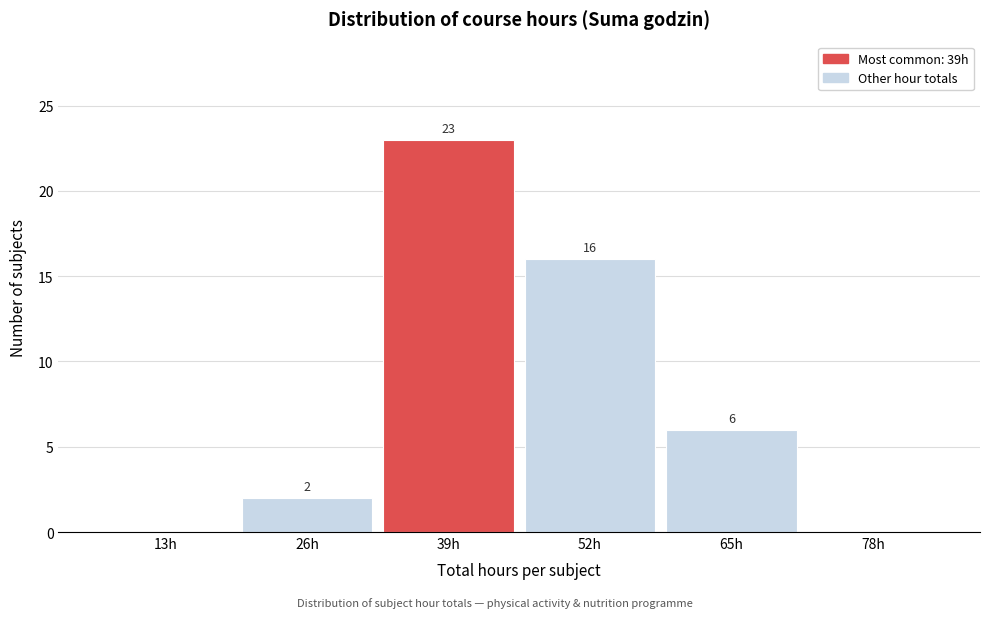

Reading right to left, list all the values displayed in this chart.

78h=0	65h=6	52h=16	39h=23	26h=2	13h=0